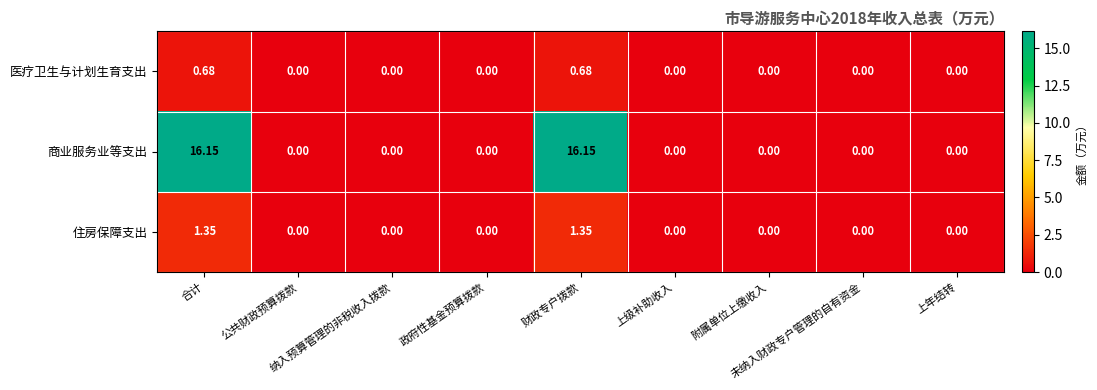

Which series has the largest total across all categories?

商业服务业等支出